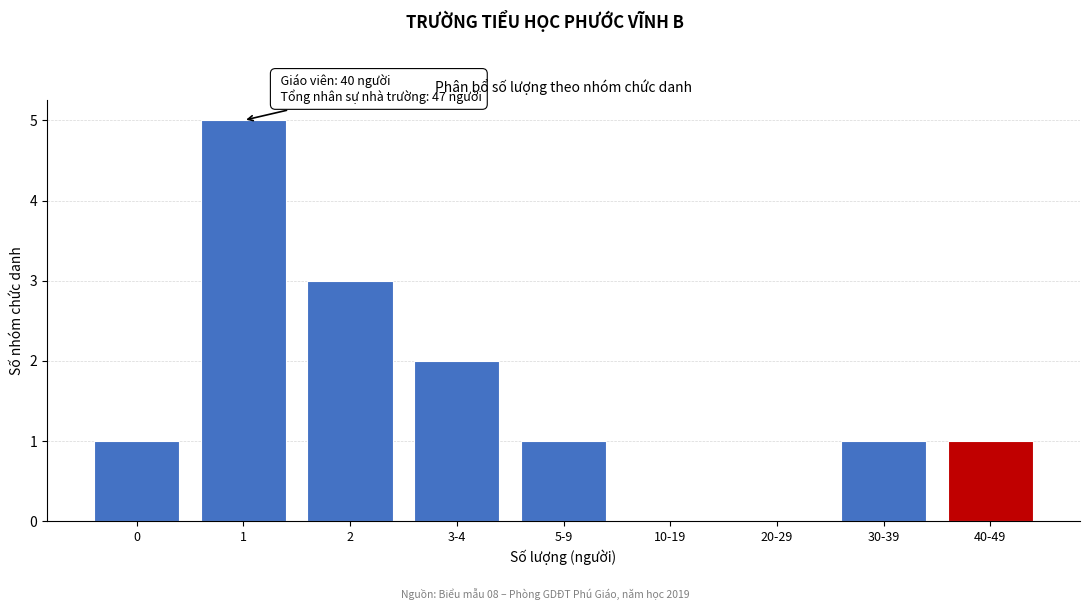

Reading right to left, transcribe all the data shown in this chart.

40-49=1	30-39=1	20-29=0	10-19=0	5-9=1	3-4=2	2=3	1=5	0=1